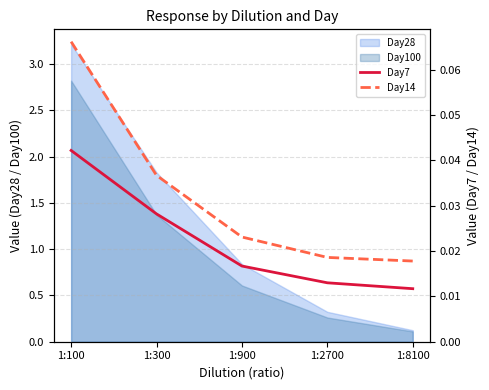

Which has a higher value, 1:100 or 1:2700?

1:100